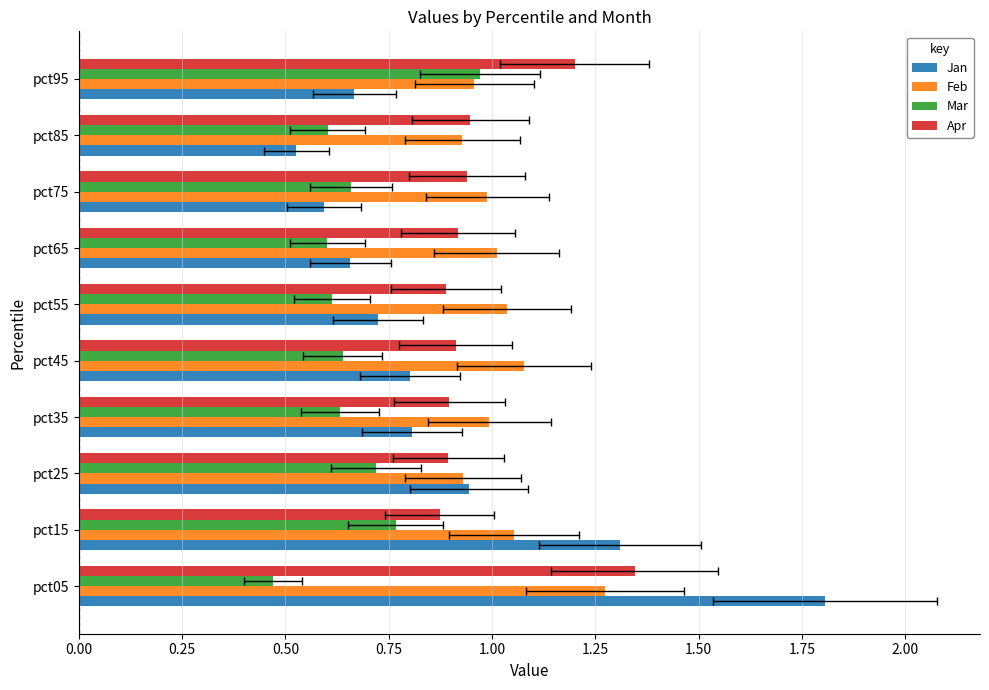

At how many categories does at least one series exceed 1?

6